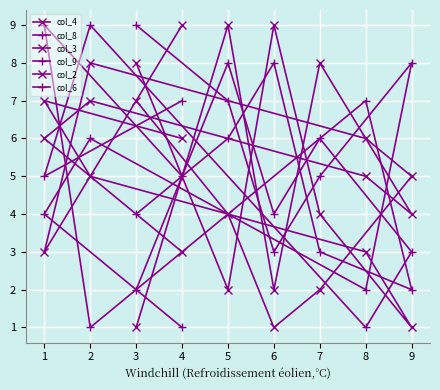

What are all the series names shown in the legend?

col_4, col_8, col_3, col_9, col_2, col_6